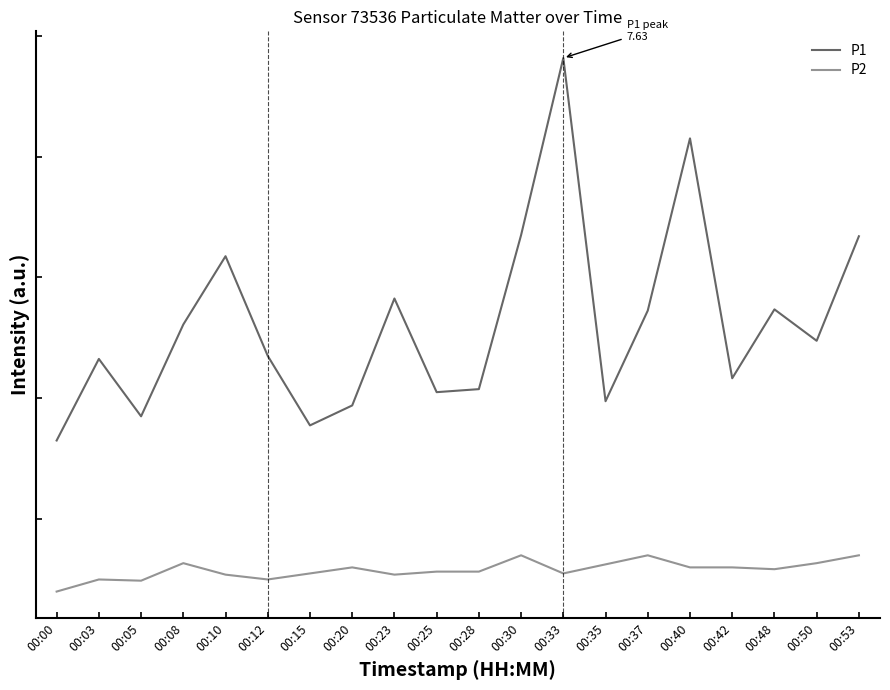

What is the difference between the highest and lowest values at 00:20?

2.7